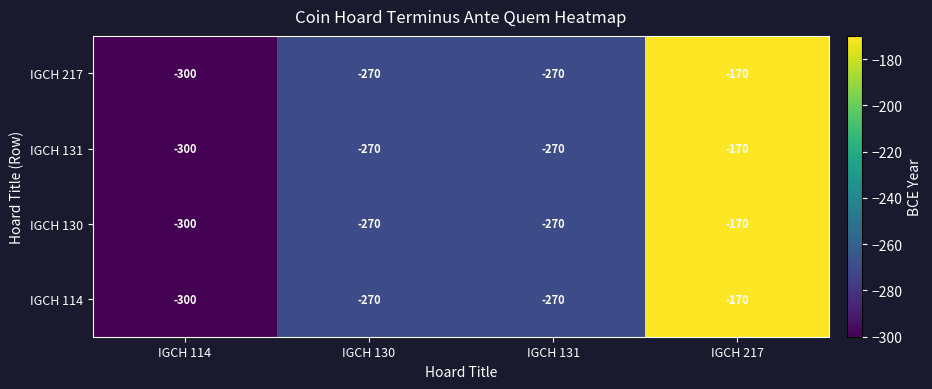

How many series are shown in this chart?

4